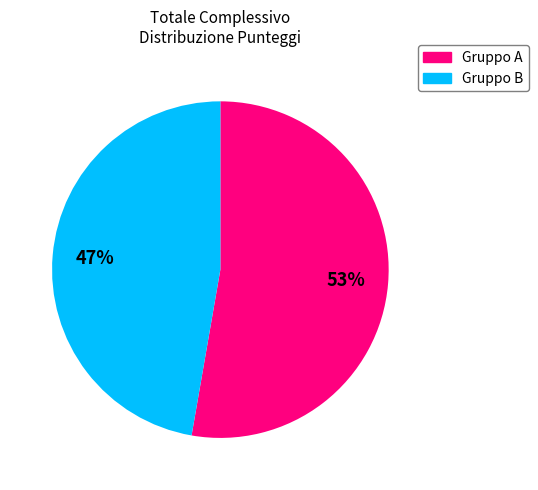

To the nearest percent, what is the average slice percentage?

50%